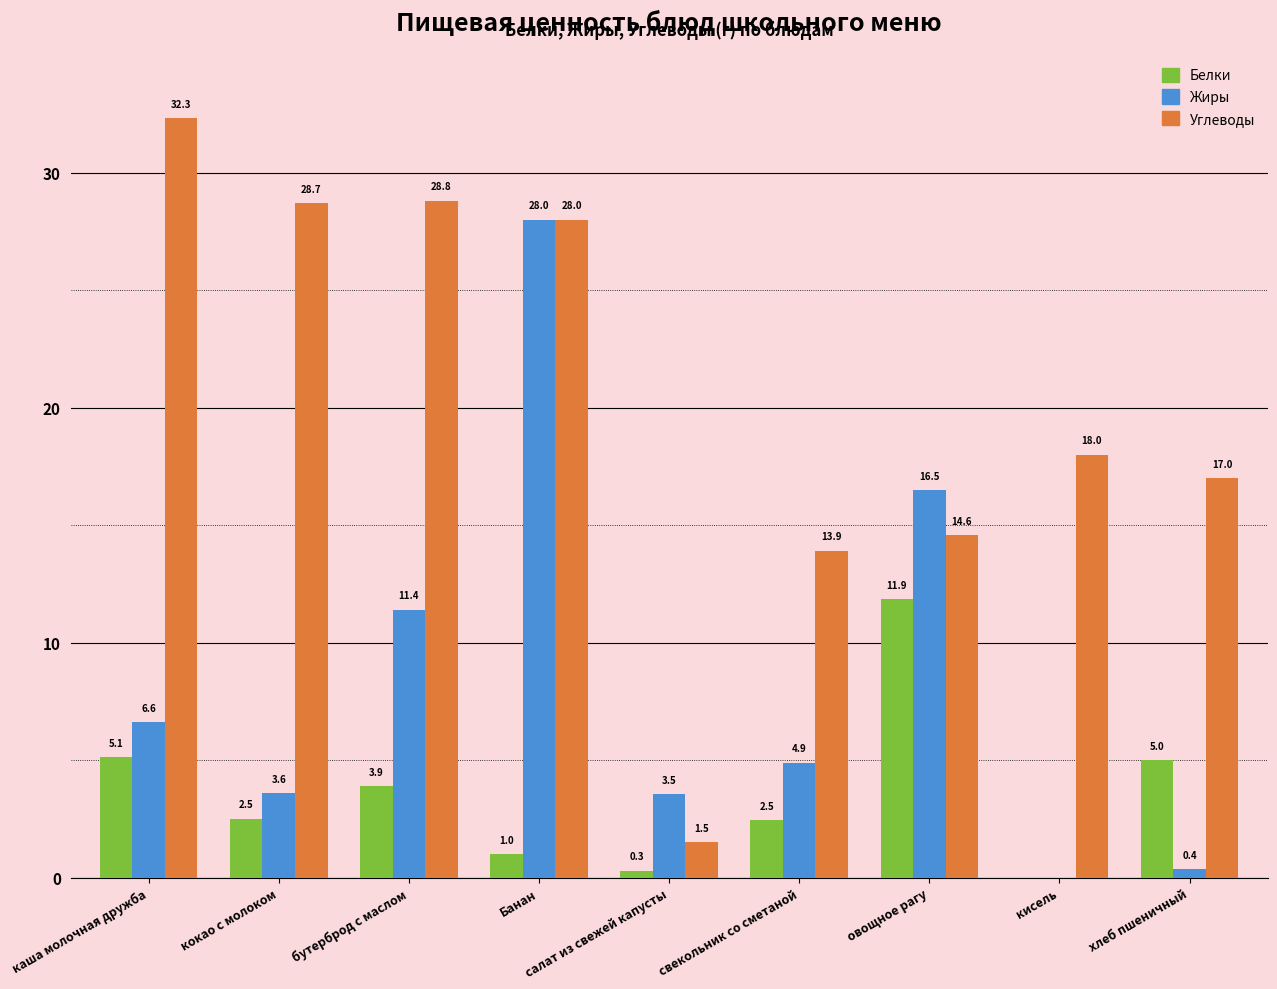

How many positive values does the Белки series have?

8